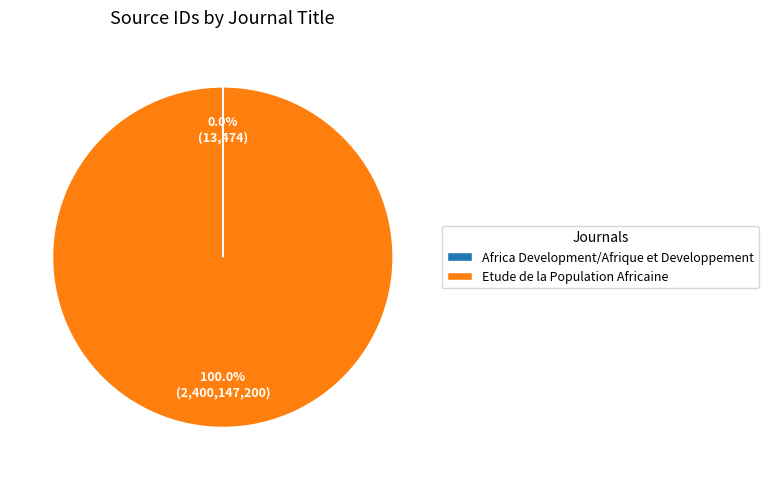

Which category has the biggest portion of the pie?

Etude de la Population Africaine